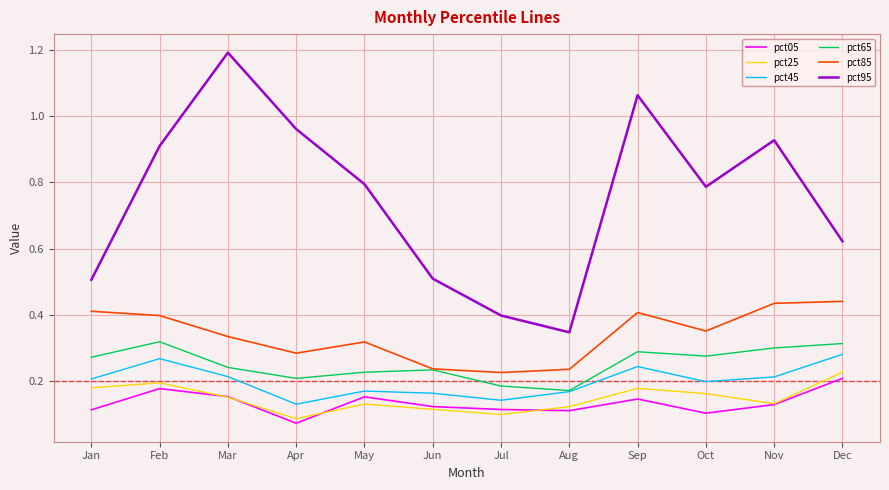

At which label does pct05 reach its peak?

Dec